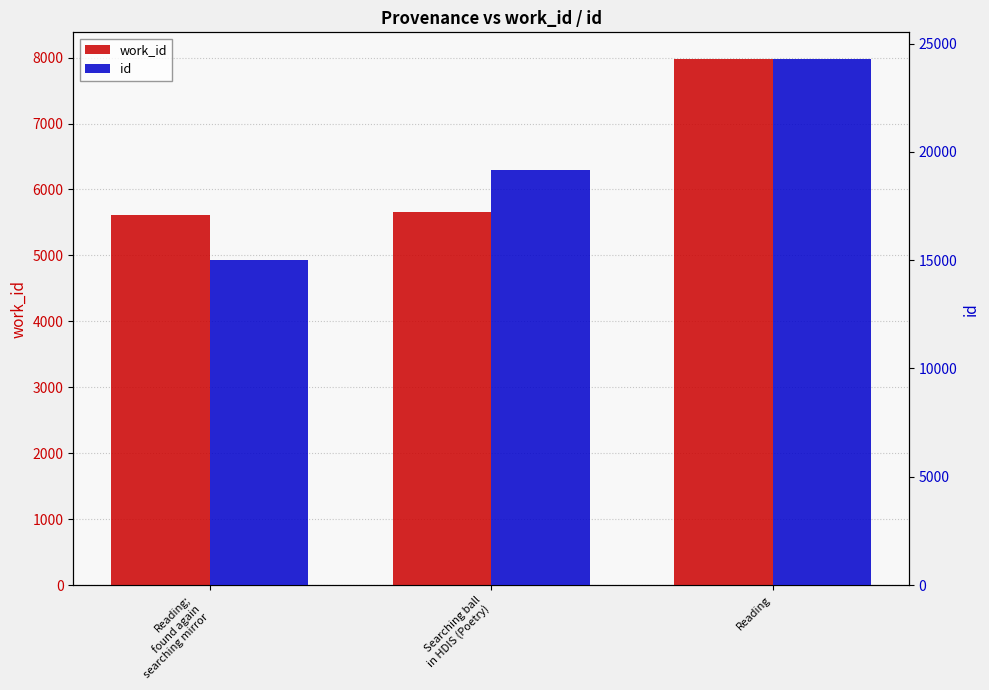

List the series in order of their peak value, highest first.

id, work_id